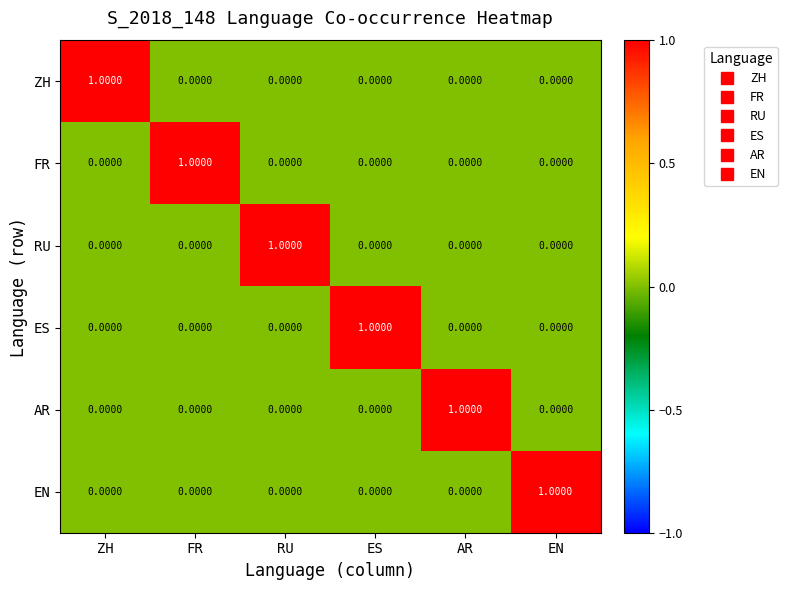

At which label does FR reach its peak?

FR